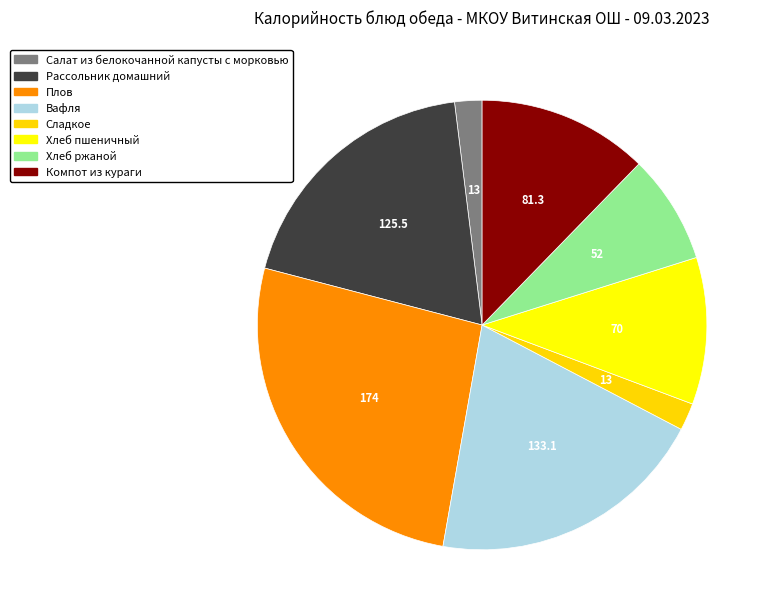

To the nearest percent, what is the difference between the largest and smallest slice percentages?

24%